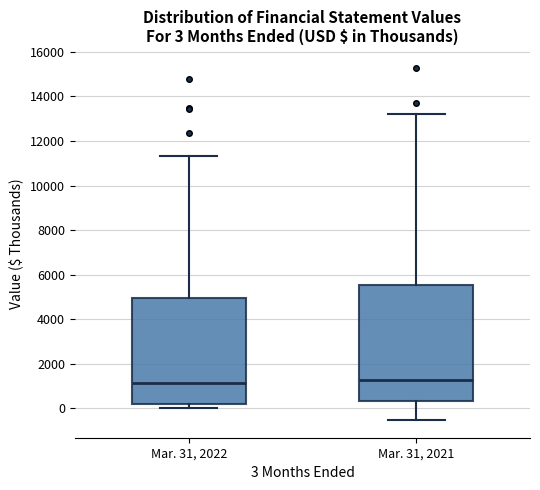

Comparing the boxes themselves (not the whiskers), which one is the tallest?

Mar. 31, 2021